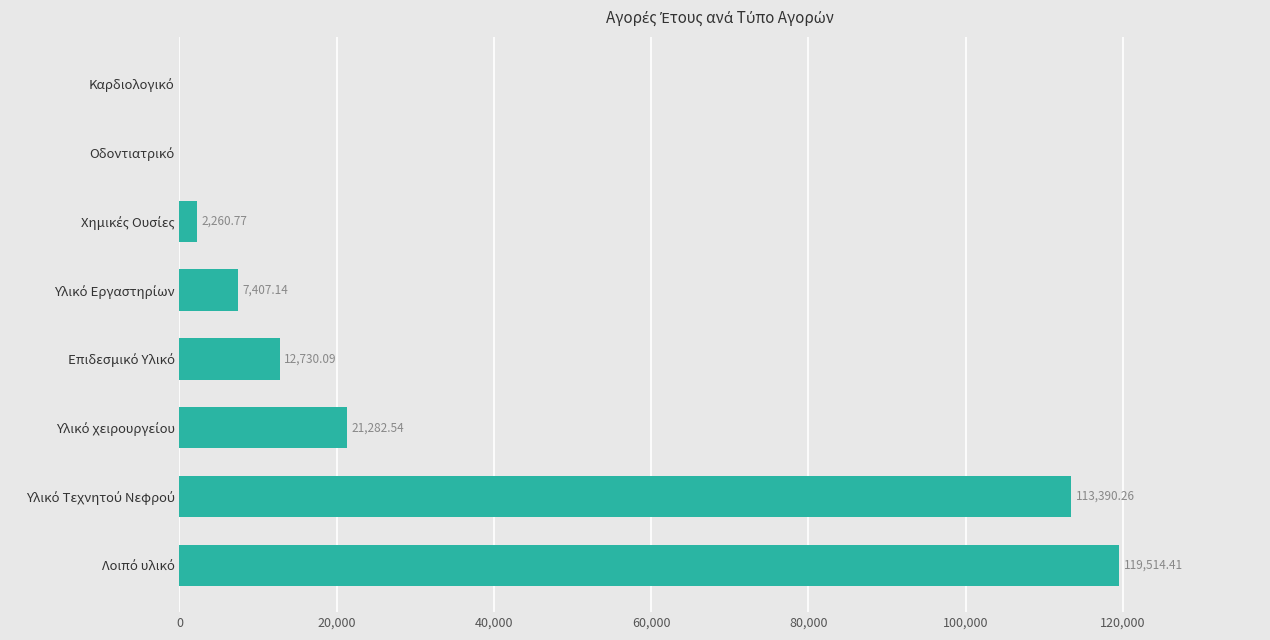

What is the sum of all values?

276585.2